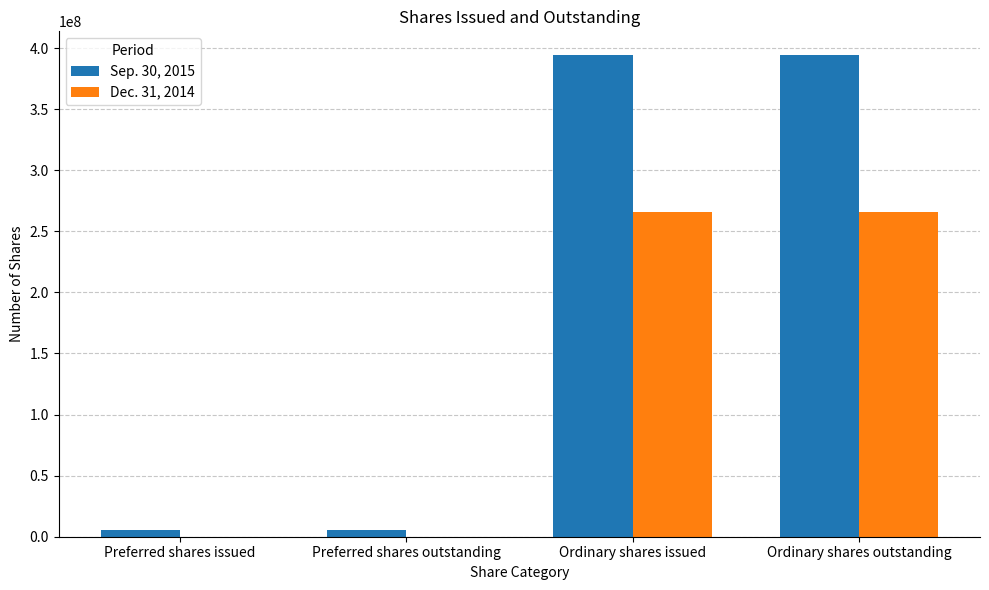

Which series has the largest total across all categories?

Sep. 30, 2015